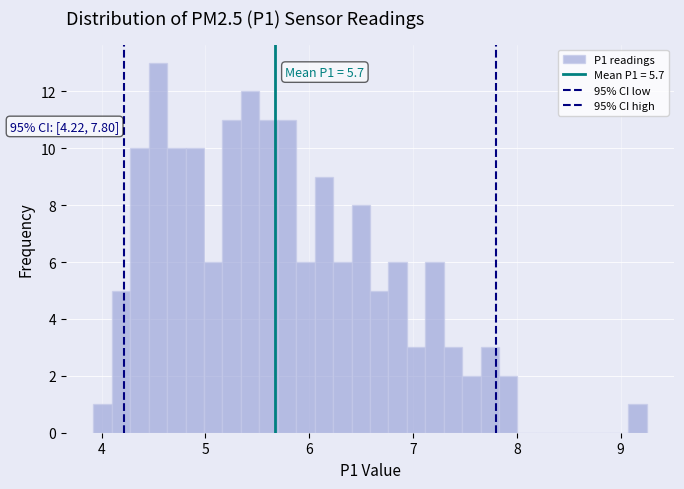

Around what value on the x-axis is the tallest bar? Give the approximate position of its centre, as read against the axis.

4.5